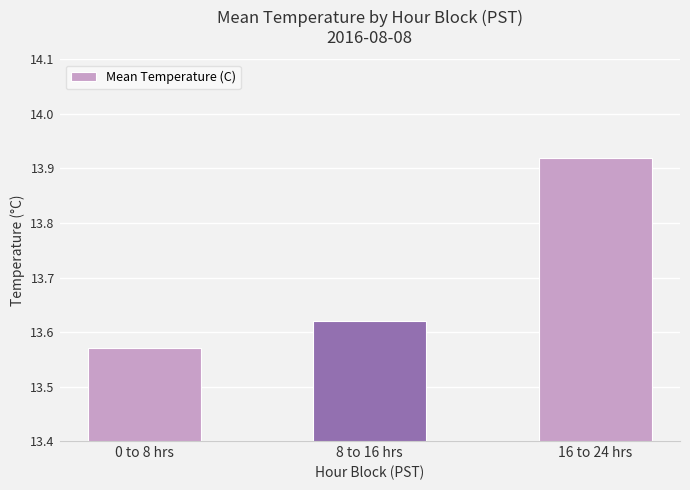

How many data points does each series have?

3